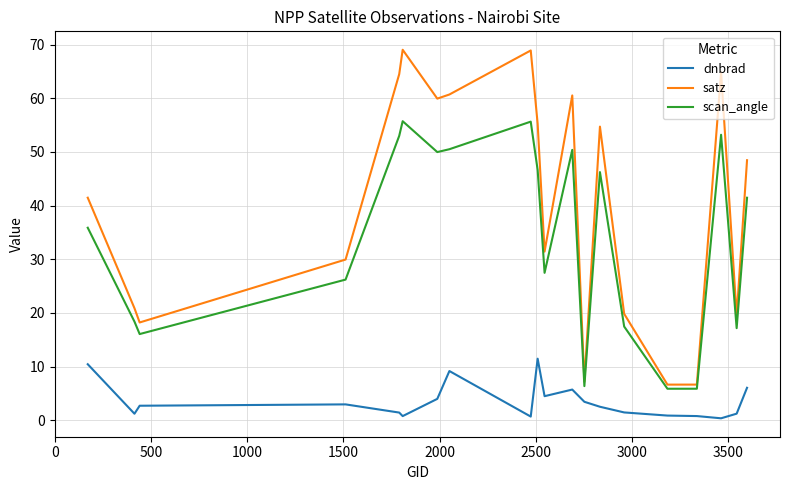

Which series has the largest range (max minus min)?

satz